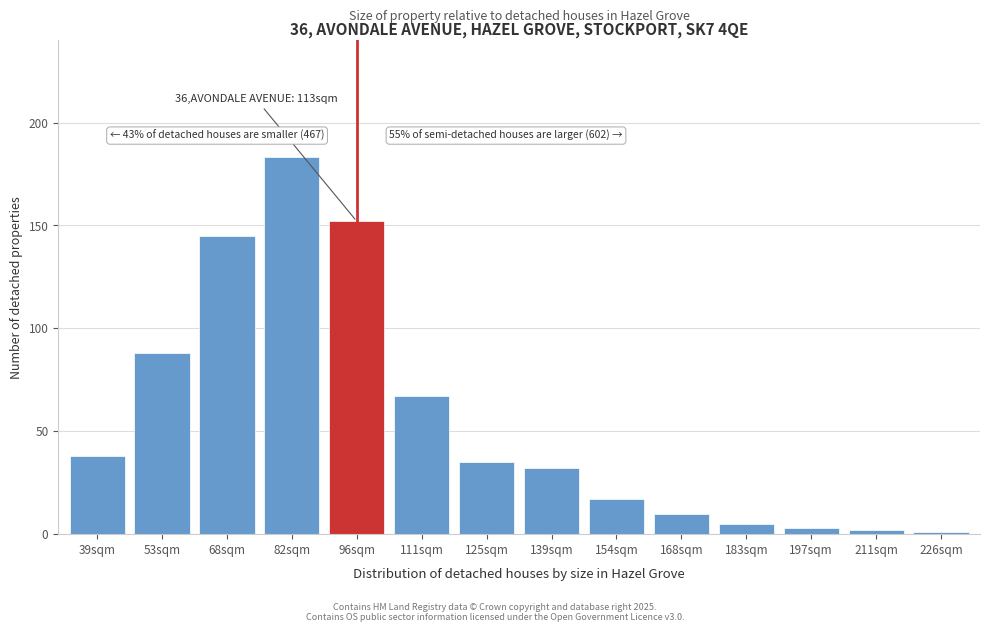

Reading left to right, list all the values displayed in this chart.

38	88	145	183	152	67	35	32	17	10	5	3	2	1